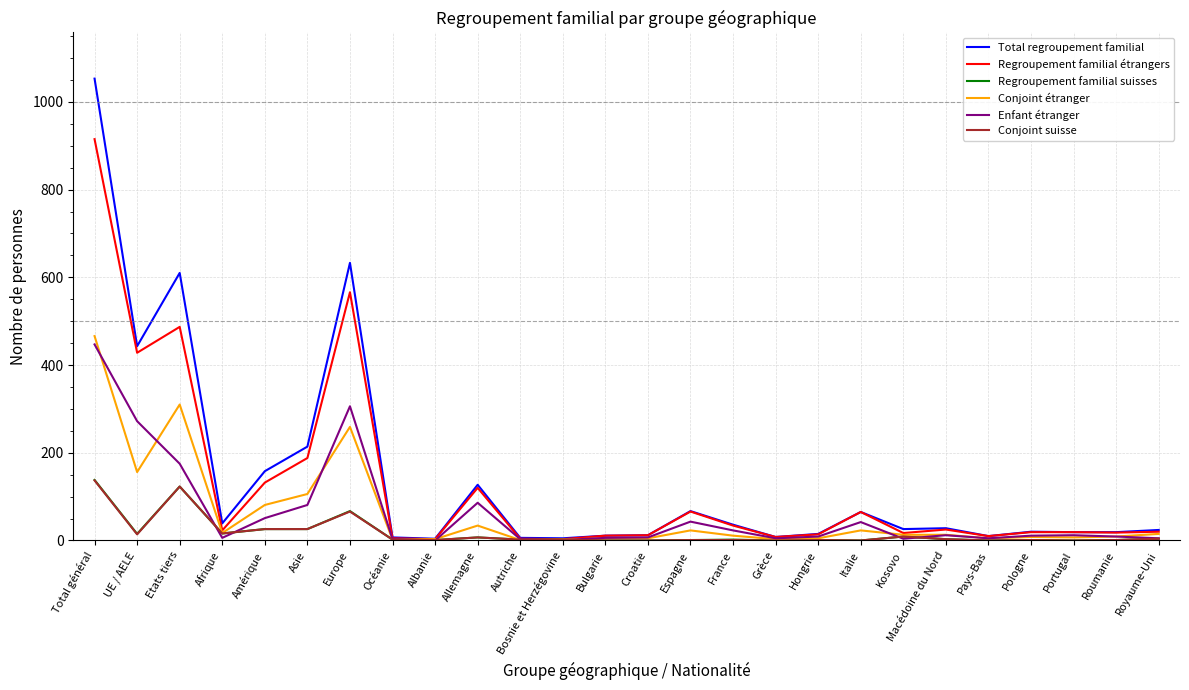

At which category is the sum across all series the highest?

Total général